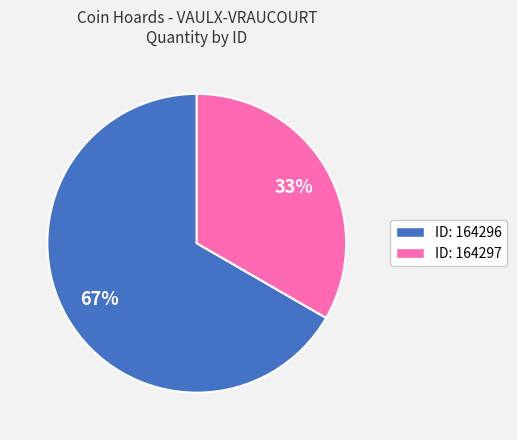

What is the smallest slice in the pie chart?

ID: 164297